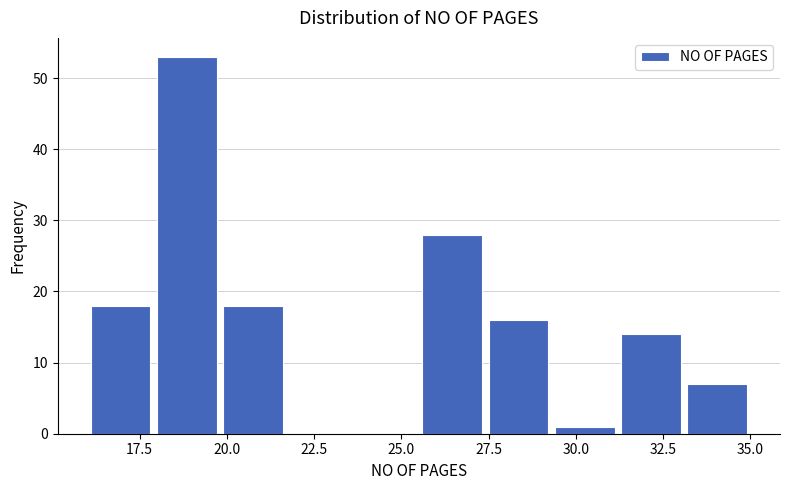

Around what value on the x-axis is the tallest bar? Give the approximate position of its centre, as read against the axis.

19.0